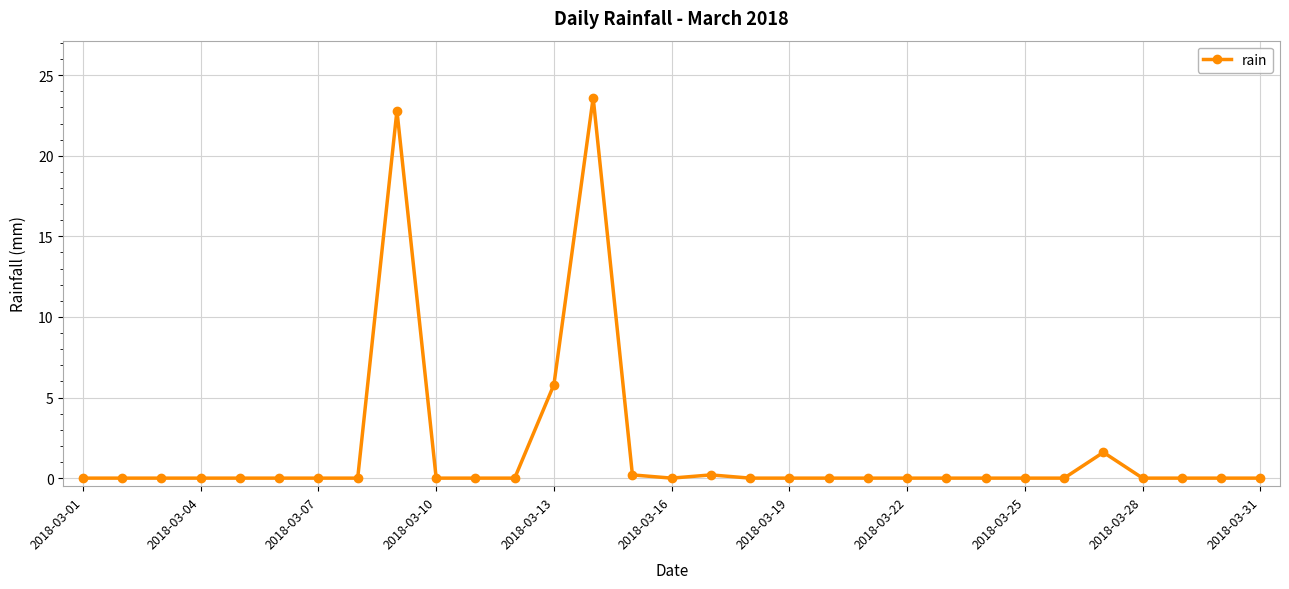

Reading left to right, list all the values displayed in this chart.

0.0	0.0	0.0	0.0	0.0	0.0	0.0	0.0	22.8	0.0	0.0	0.0	5.8	23.6	0.2	0.0	0.2	0.0	0.0	0.0	0.0	0.0	0.0	0.0	0.0	0.0	1.6	0.0	0.0	0.0	0.0